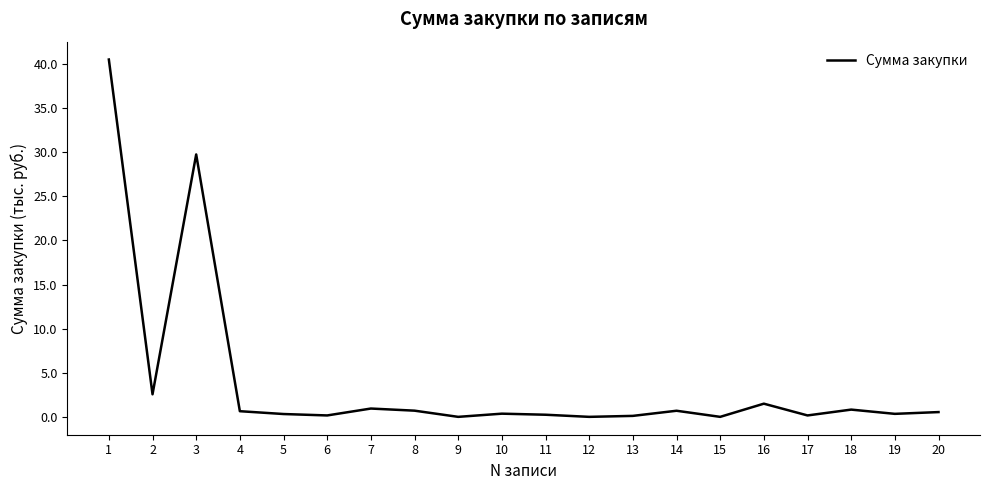

What is the difference between the maximum and minimum values?

40.4